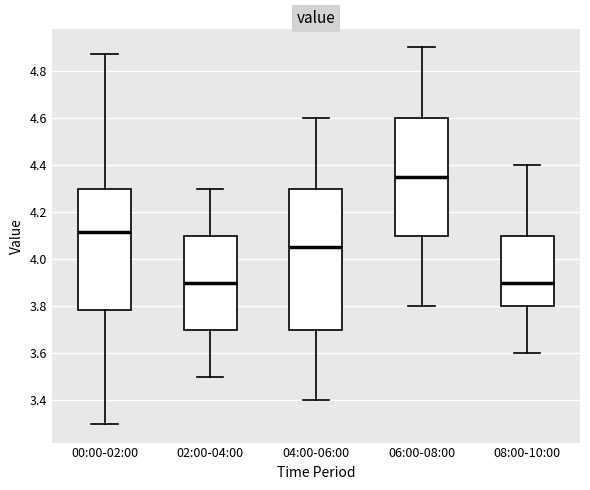

Comparing the boxes themselves (not the whiskers), which one is the tallest?

04:00-06:00